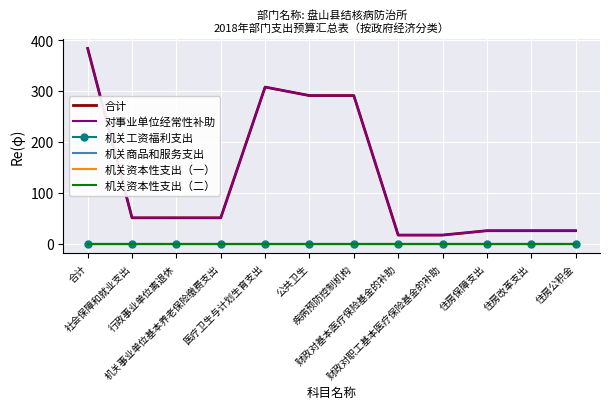

Rank the categories by 机关工资福利支出 value from highest to lowest.

合计, 社会保障和就业支出, 行政事业单位离退休, 机关事业单位基本养老保险缴费支出, 医疗卫生与计划生育支出, 公共卫生, 疾病预防控制机构, 财政对基本医疗保险基金的补助, 财政对职工基本医疗保险基金的补助, 住房保障支出, 住房改革支出, 住房公积金